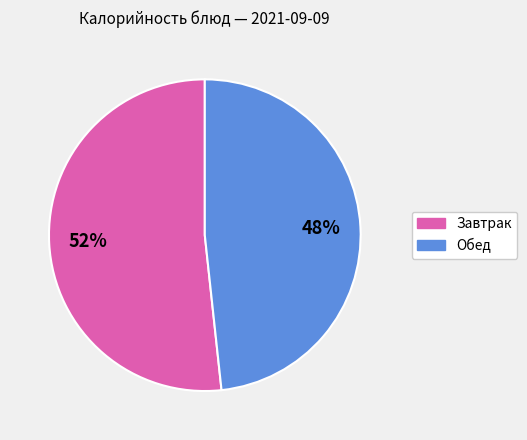

To the nearest percent, what is the average slice percentage?

50%